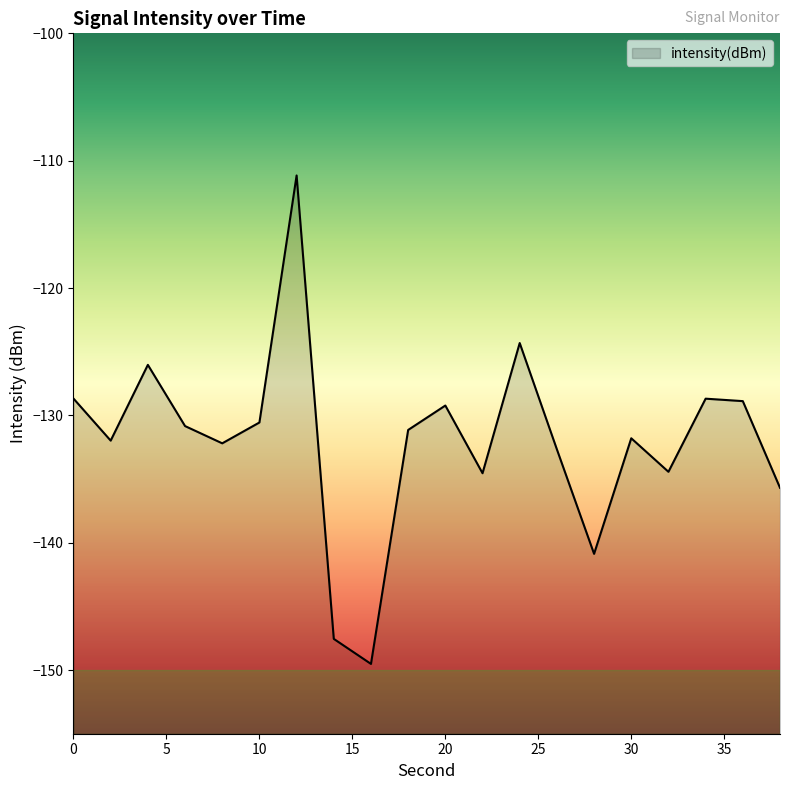

What is the maximum value shown in the chart?

-111.2